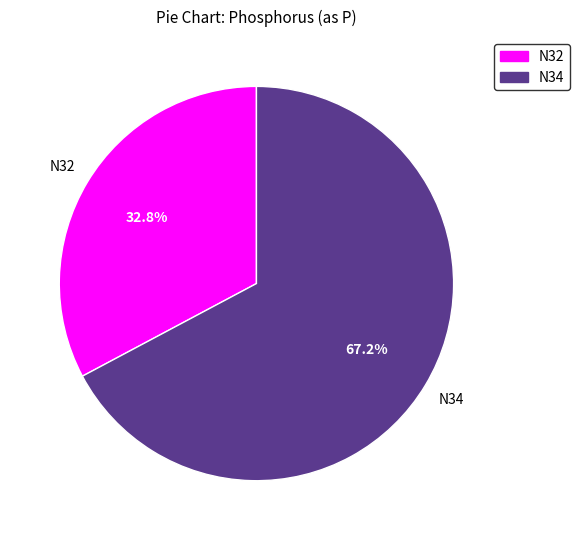

Do N32 and N34 together represent more than half of the pie?

Yes